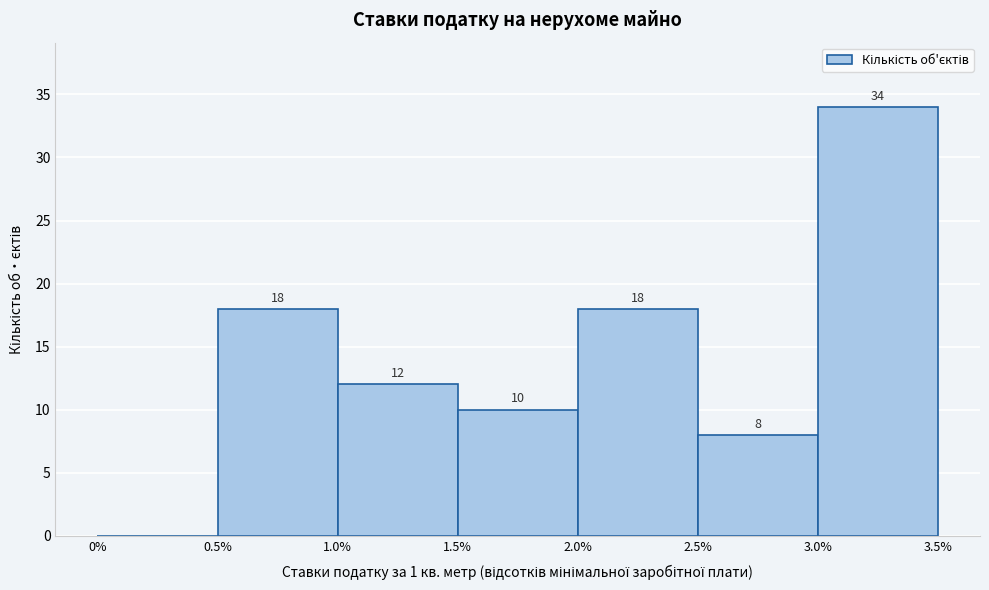

Which range on the x-axis has the tallest bar?

3.0% to 3.5%